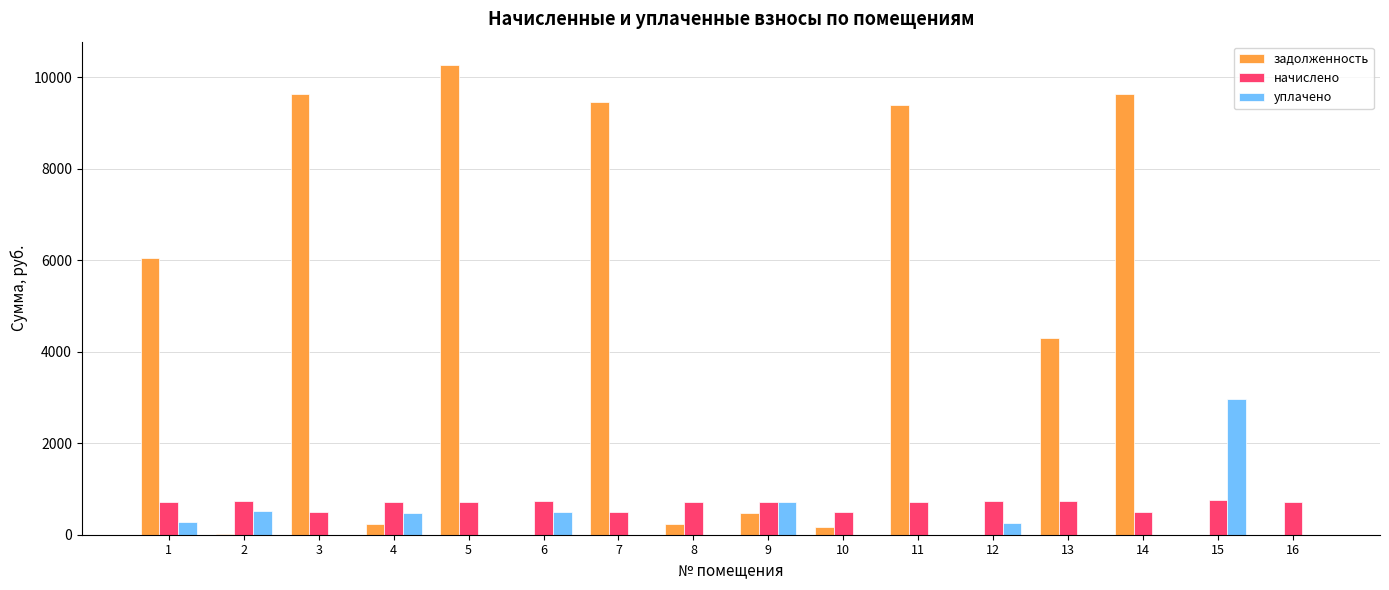

What are all the series names shown in the legend?

задолженность, начислено, уплачено